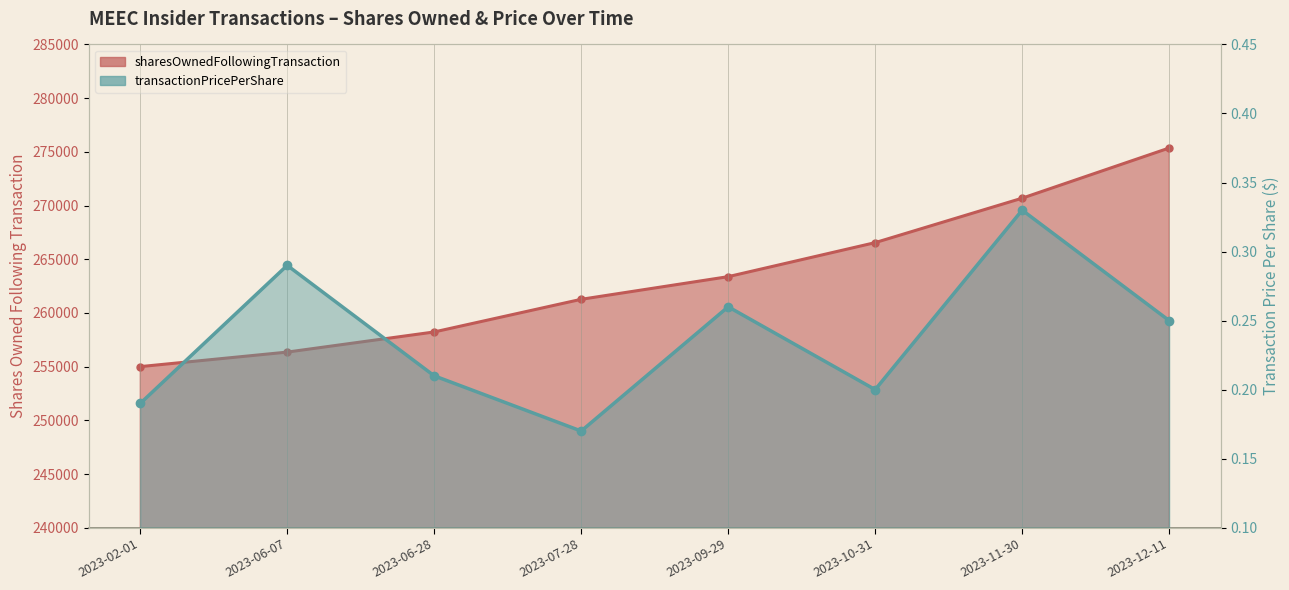

Rank the series by their maximum value, from highest to lowest.

sharesOwnedFollowingTransaction, transactionPricePerShare